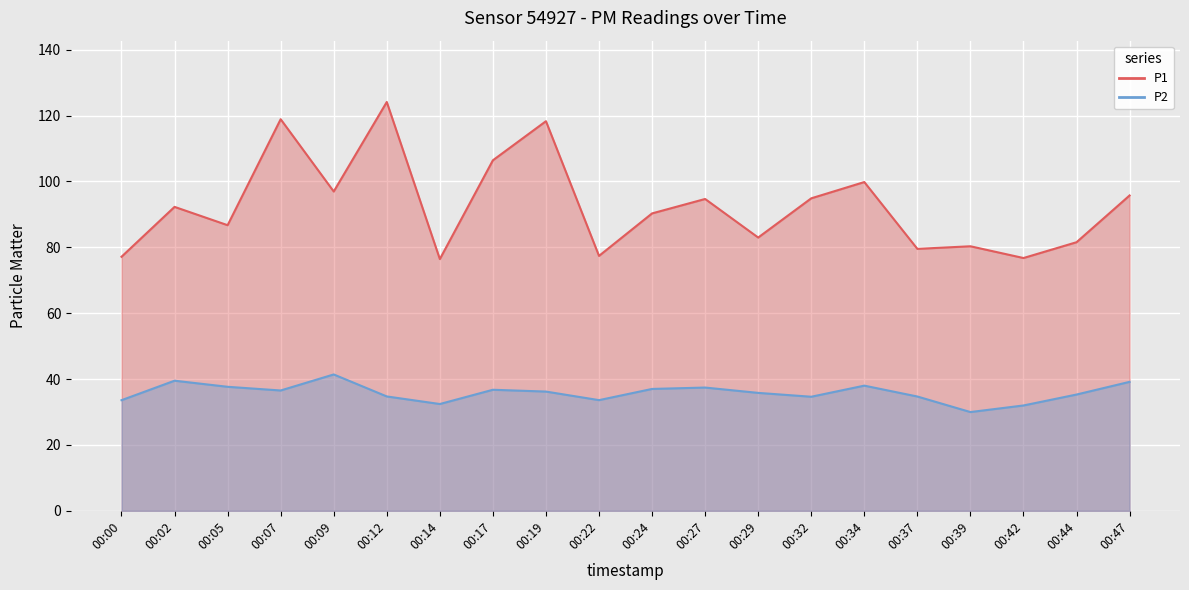

True or false: P2 and P1 intersect in this chart.

False